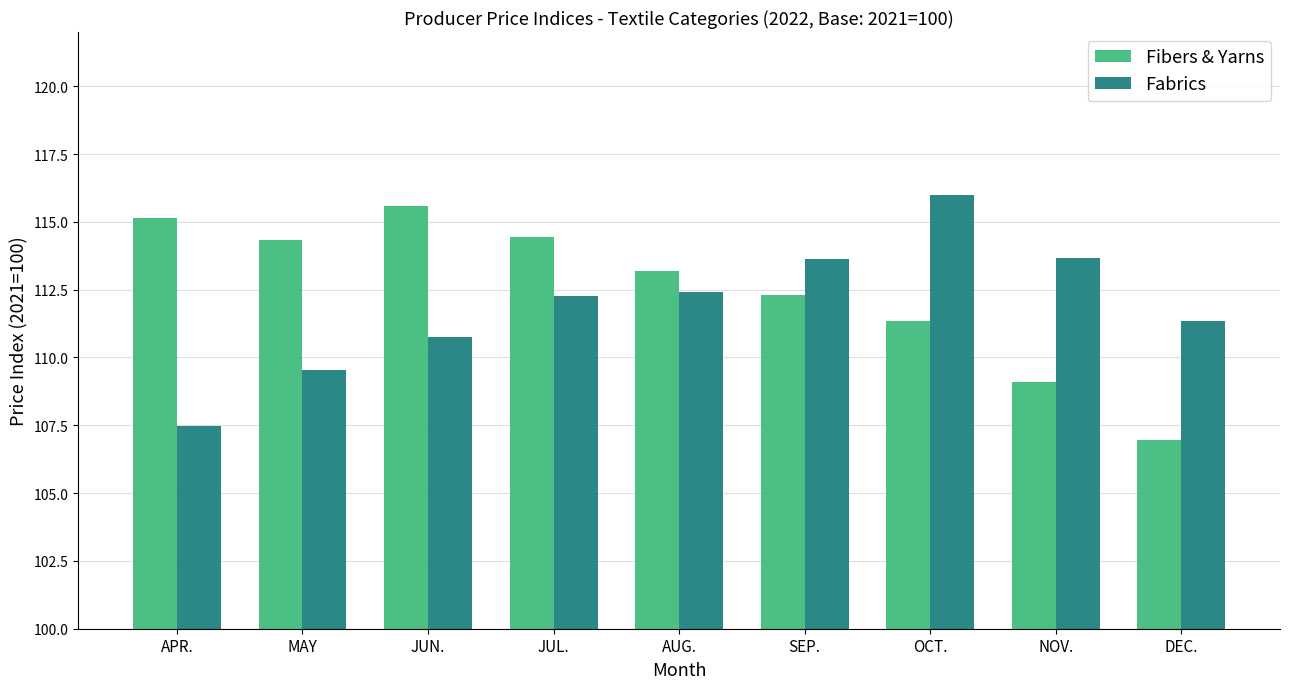

How many data points does each series have?

9